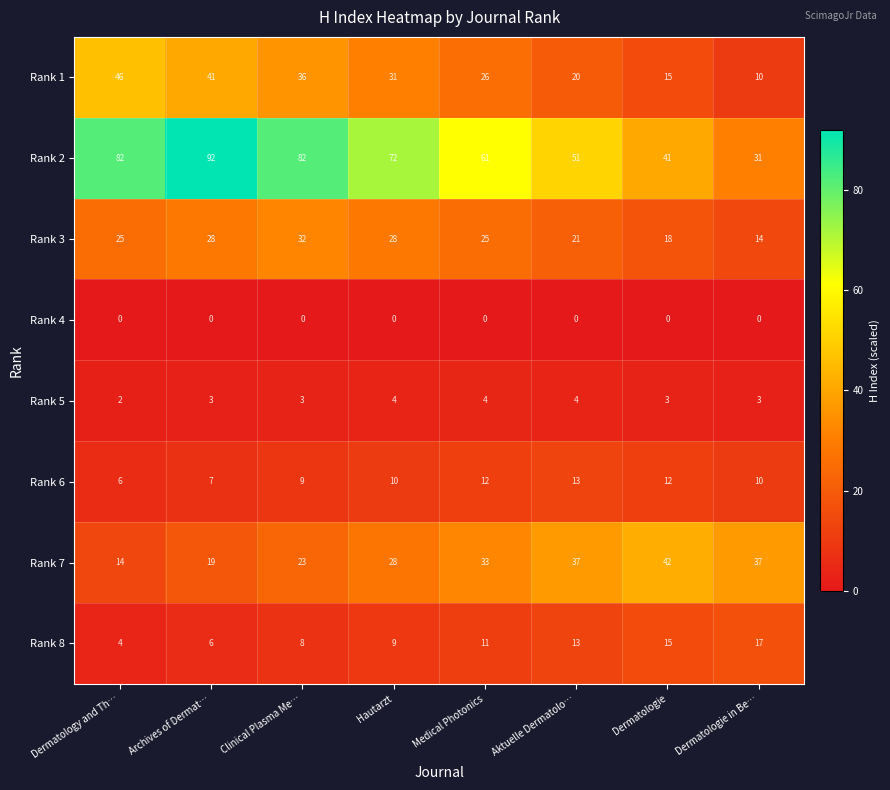

At how many categories does at least one series exceed 7?

8